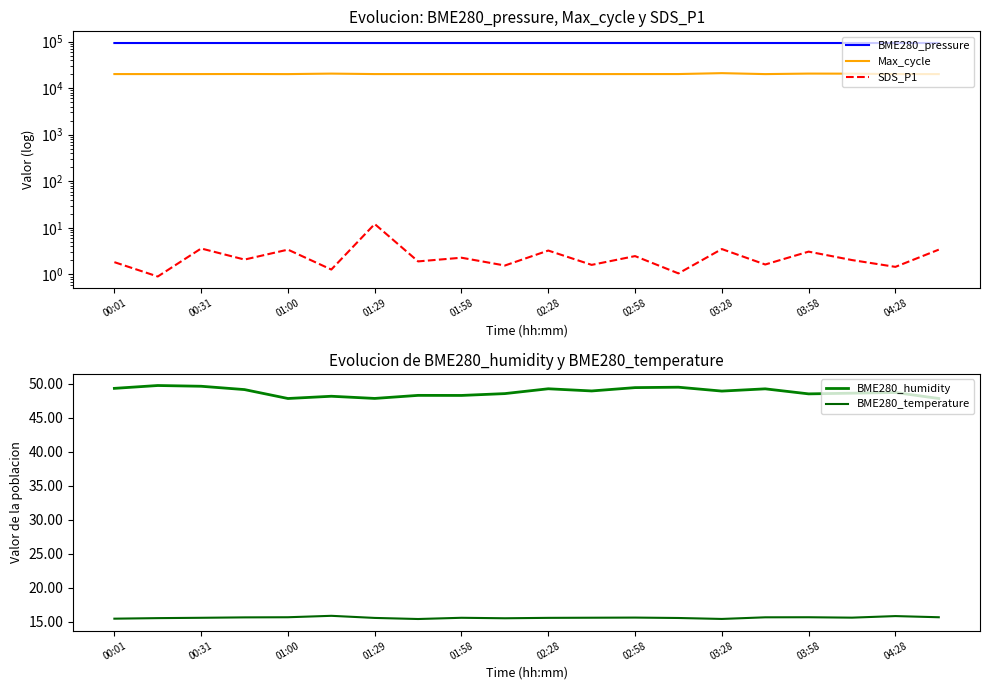

Which has a higher value, 02:28 or 16?

16